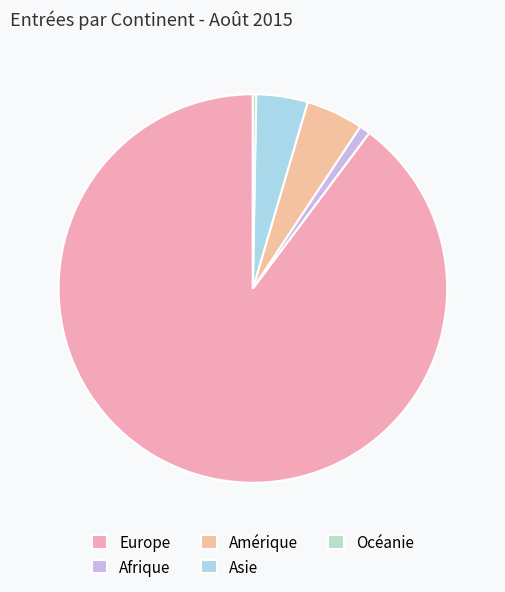

To the nearest percent, what is the average slice percentage?

20%